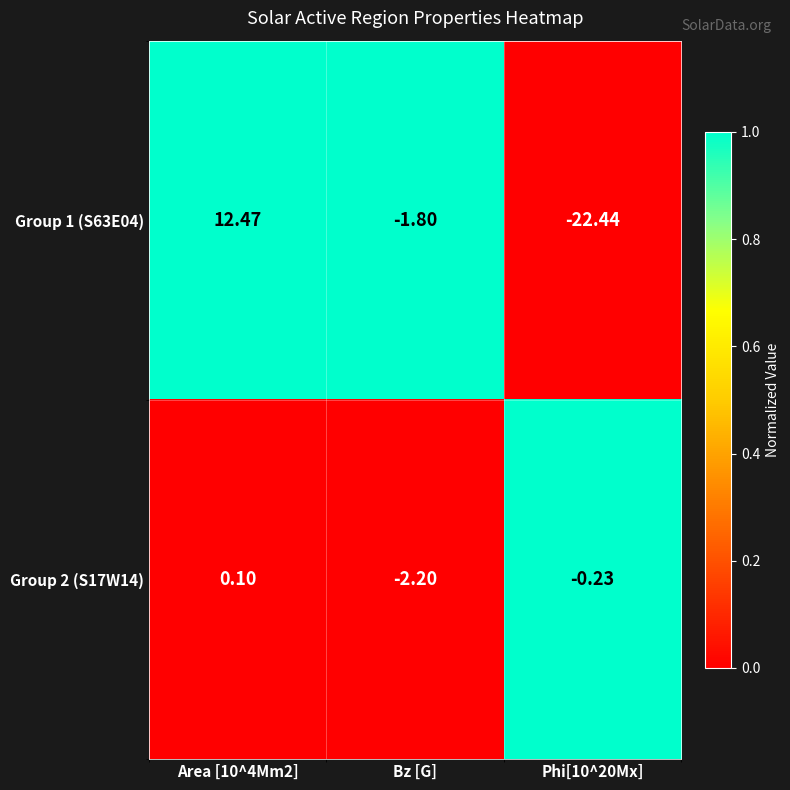

Which series changed the most between Area [10^4Mm2] and Bz [G]?

Group 1 (S63E04)